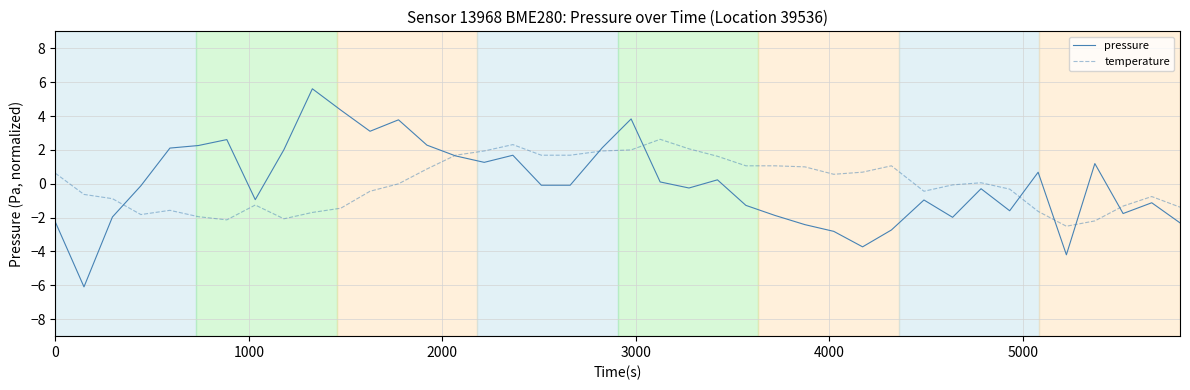

Rank the series by their maximum value, from lowest to highest.

temperature, pressure